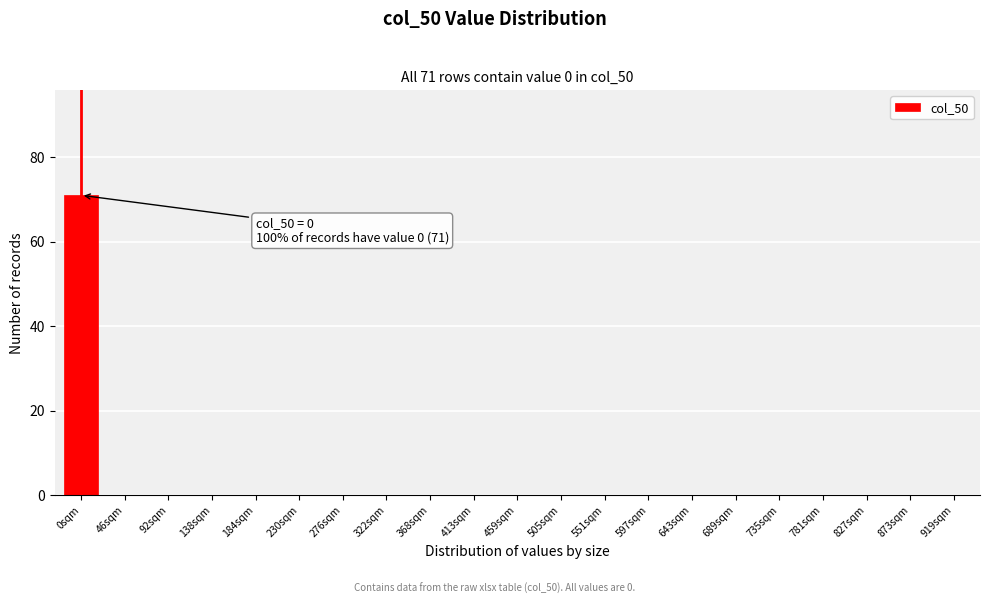

Reading left to right, list all the values displayed in this chart.

0sqm=71	46sqm=0	92sqm=0	138sqm=0	184sqm=0	230sqm=0	276sqm=0	322sqm=0	368sqm=0	413sqm=0	459sqm=0	505sqm=0	551sqm=0	597sqm=0	643sqm=0	689sqm=0	735sqm=0	781sqm=0	827sqm=0	873sqm=0	919sqm=0